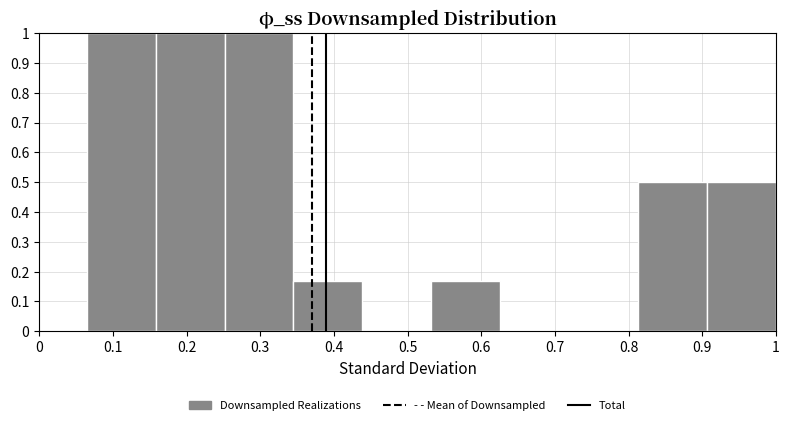

Reading left to right, transcribe this chart: for each bar, give the range it covers on the x-axis and its height. Neither the bar edges nor the heights are printed on the chart, so give them approximately, as read against the axes.

0.06 to 0.16: 1.00
0.16 to 0.25: 1.00
0.25 to 0.35: 1.00
0.35 to 0.44: 0.17
0.44 to 0.53: 0
0.53 to 0.63: 0.17
0.63 to 0.72: 0
0.72 to 0.81: 0
0.81 to 0.91: 0.50
0.91 to 1.00: 0.50